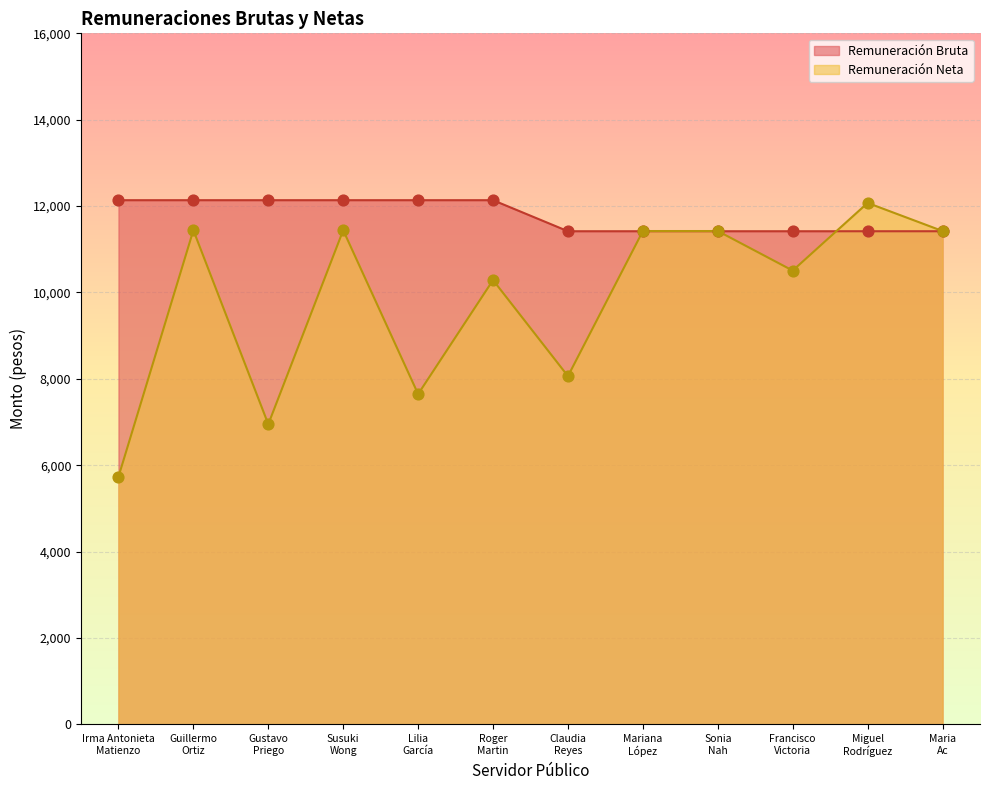

What are all the series names shown in the legend?

Remuneración Bruta, Remuneración Neta